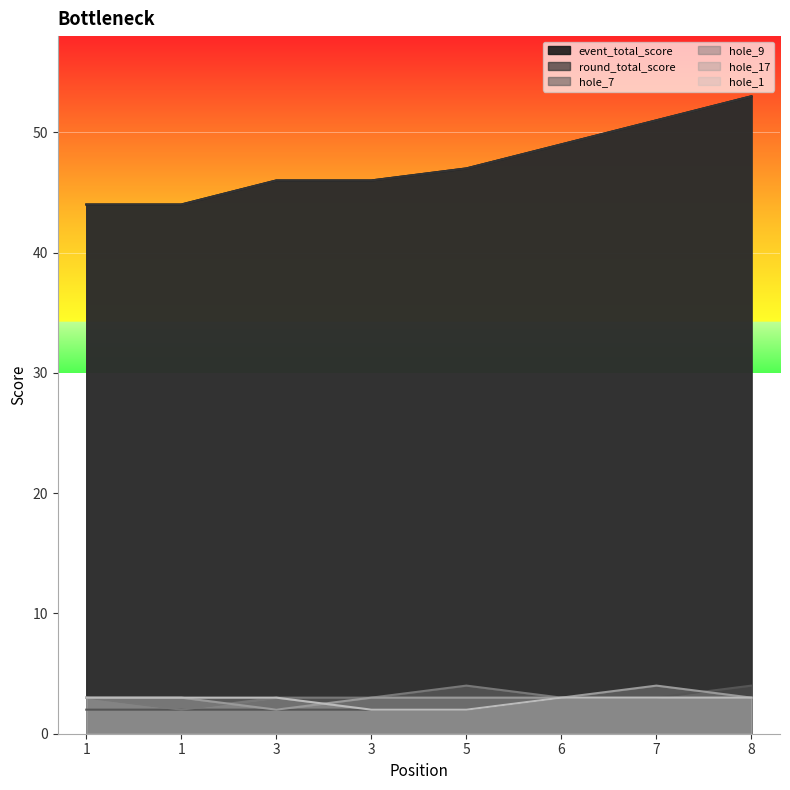

True or false: hole_1 has a value of 3 at 1.

True